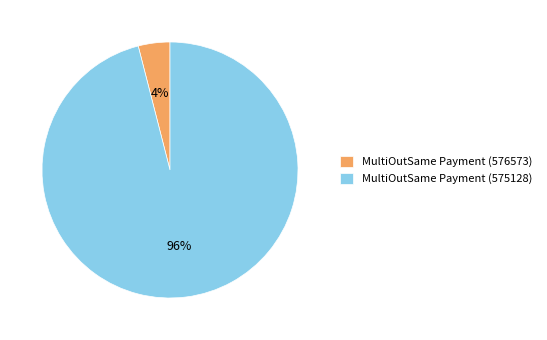

Is the sum of MultiOutSame Payment (576573) and MultiOutSame Payment (575128) greater than half?

Yes